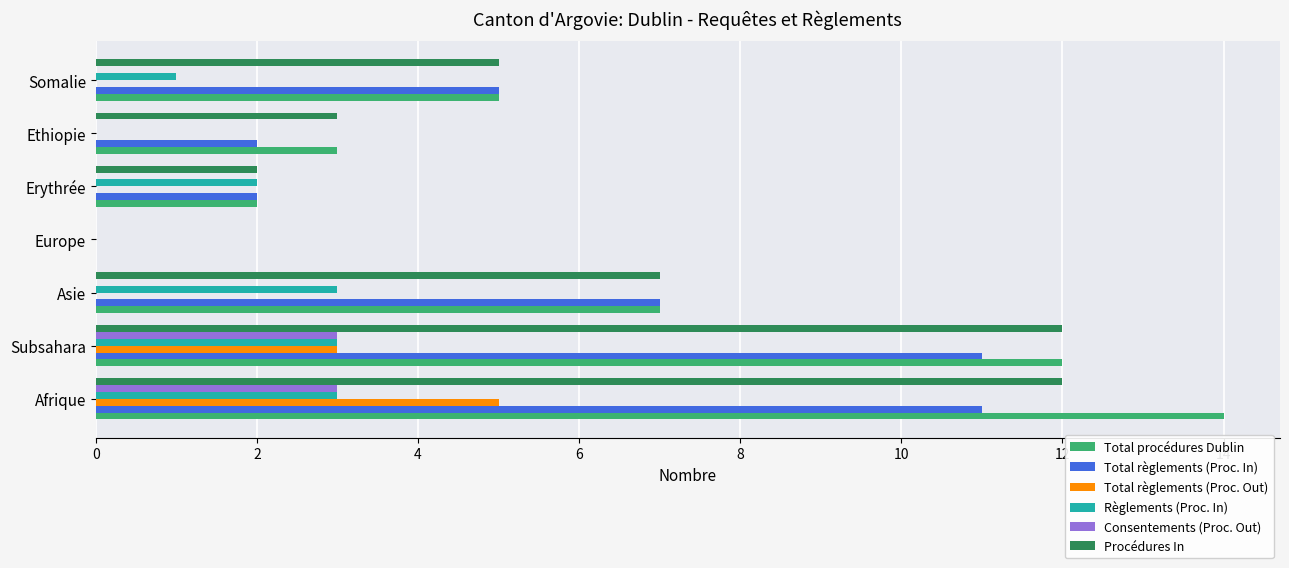

What is the total value across all series at Erythrée?

8